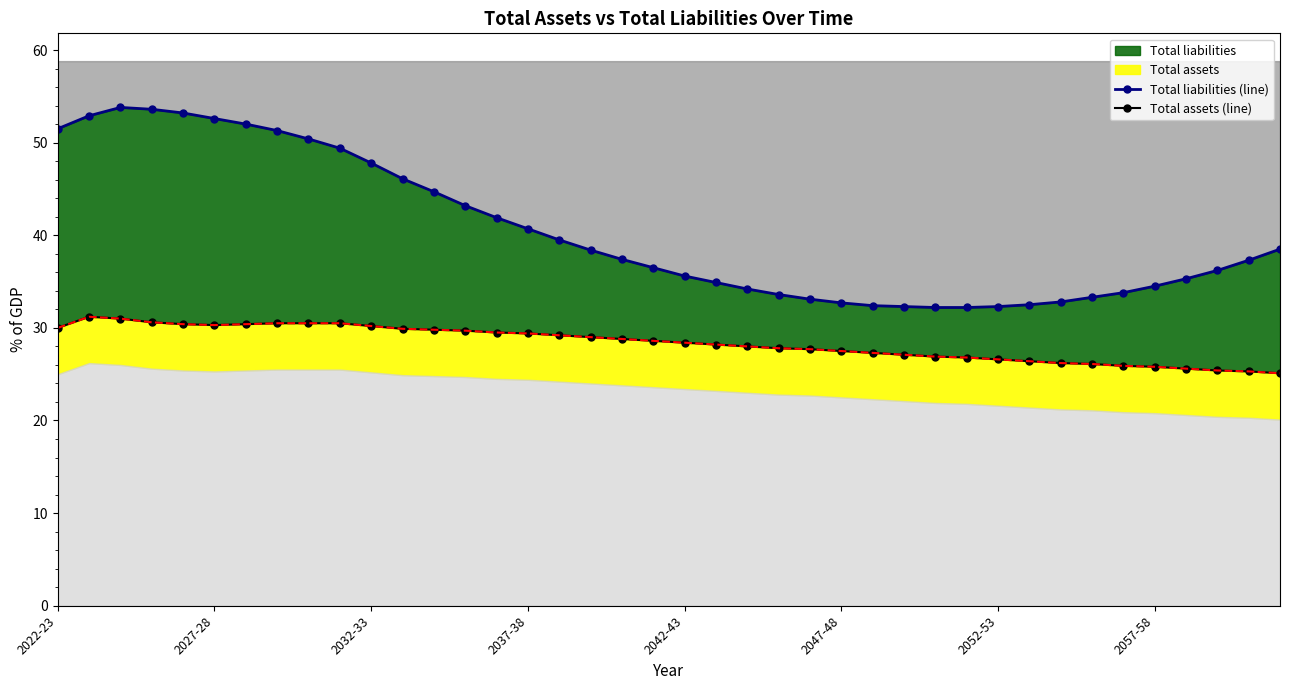

True or false: Total liabilities (line) and Total assets (line) cross at least once.

False